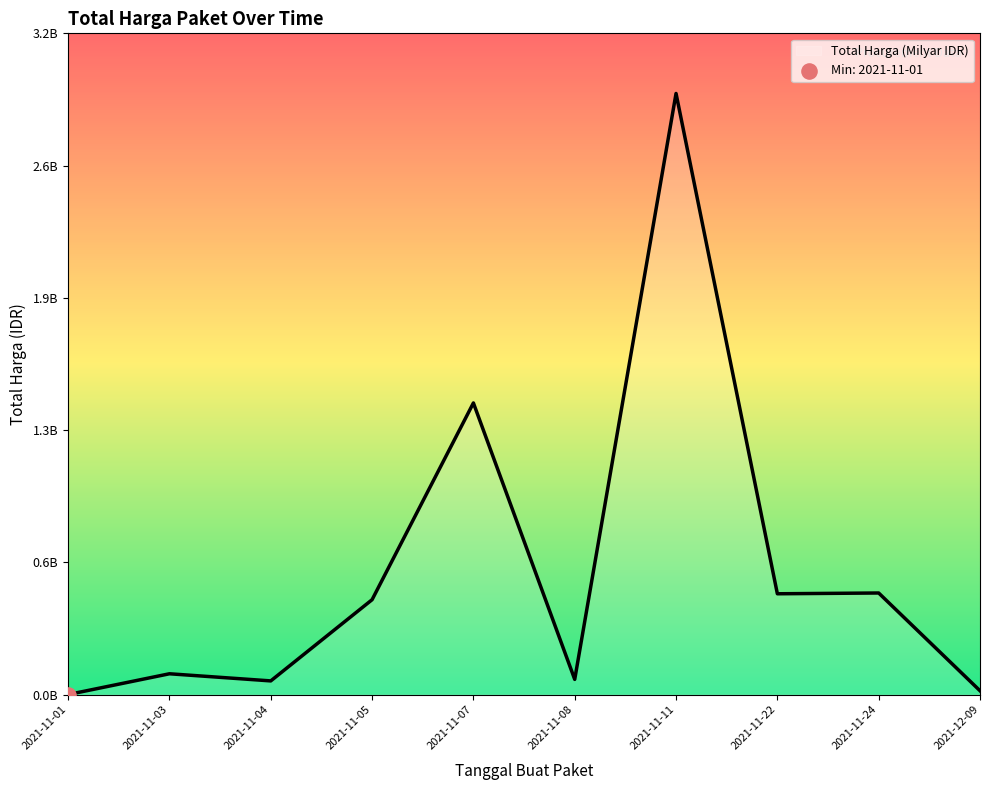

What is the ratio of the value at 2021-11-11 to the value at 2021-11-07?

2.1